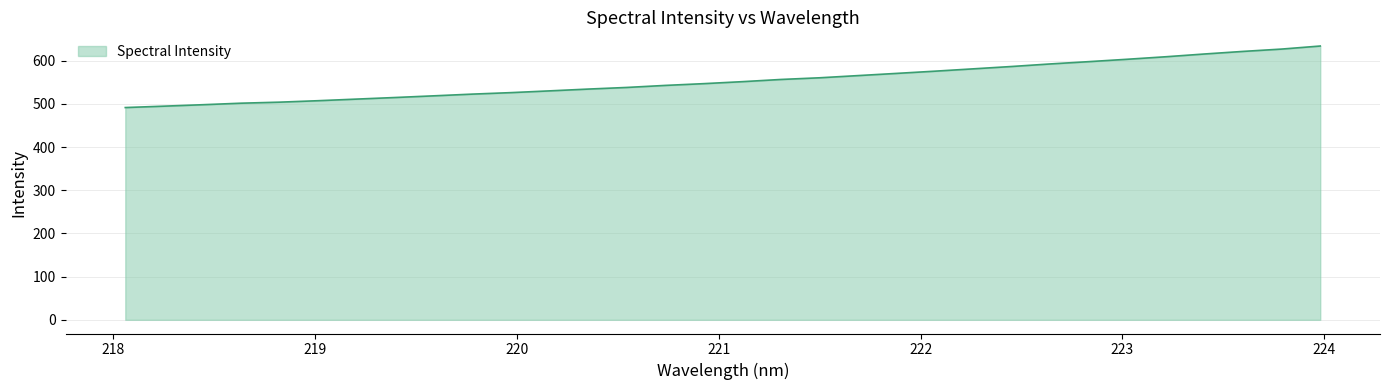

What is the average value?

553.9